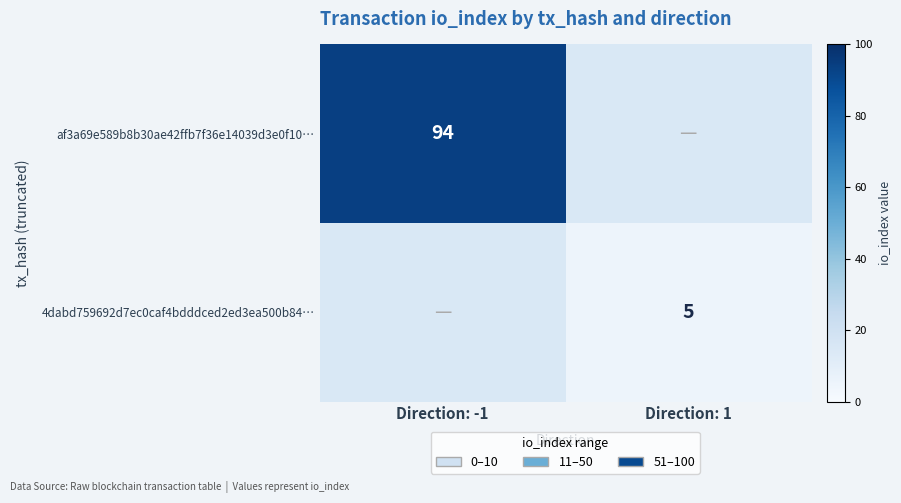

The 4dabd759692d7ec0caf4bdddced2ed3ea500b84… series shows 2 at Direction: 1. True or false?

False